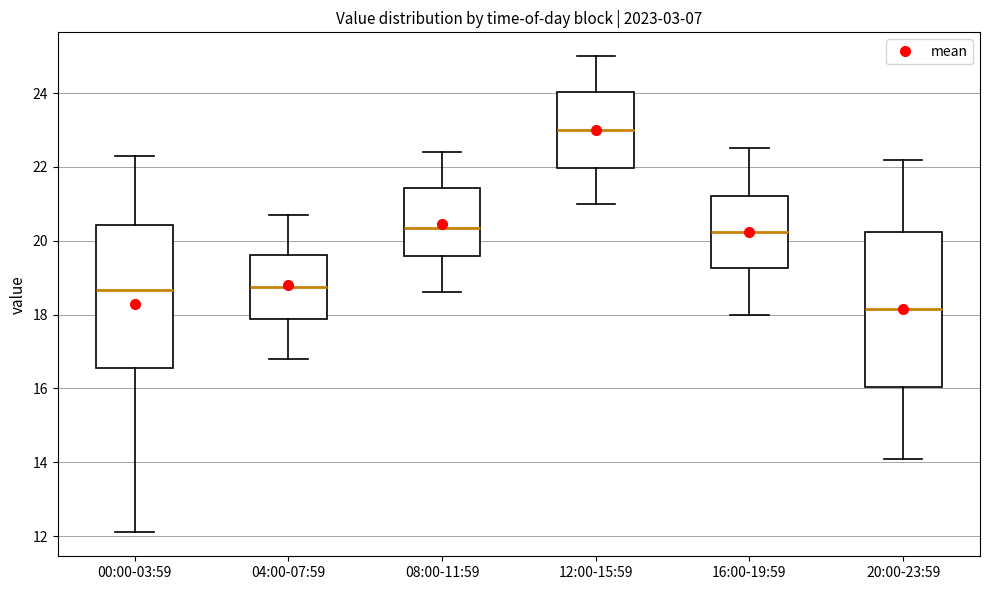

Reading left to right, read every box against the y-axis: the position of its median line, the range the box covers, and the ends of its whiskers. The values are not printed on the chart, so give them approximately, as read against the axis.

00:00-03:59: median 18.6, box 16.6 to 20.4, whiskers 12.2 to 22.4
04:00-07:59: median 18.8, box 17.8 to 19.6, whiskers 16.8 to 20.8
08:00-11:59: median 20.4, box 19.6 to 21.4, whiskers 18.6 to 22.4
12:00-15:59: median 23.0, box 22.0 to 24.0, whiskers 21.0 to 25.0
16:00-19:59: median 20.2, box 19.2 to 21.2, whiskers 18.0 to 22.6
20:00-23:59: median 18.2, box 16.0 to 20.2, whiskers 14.2 to 22.2